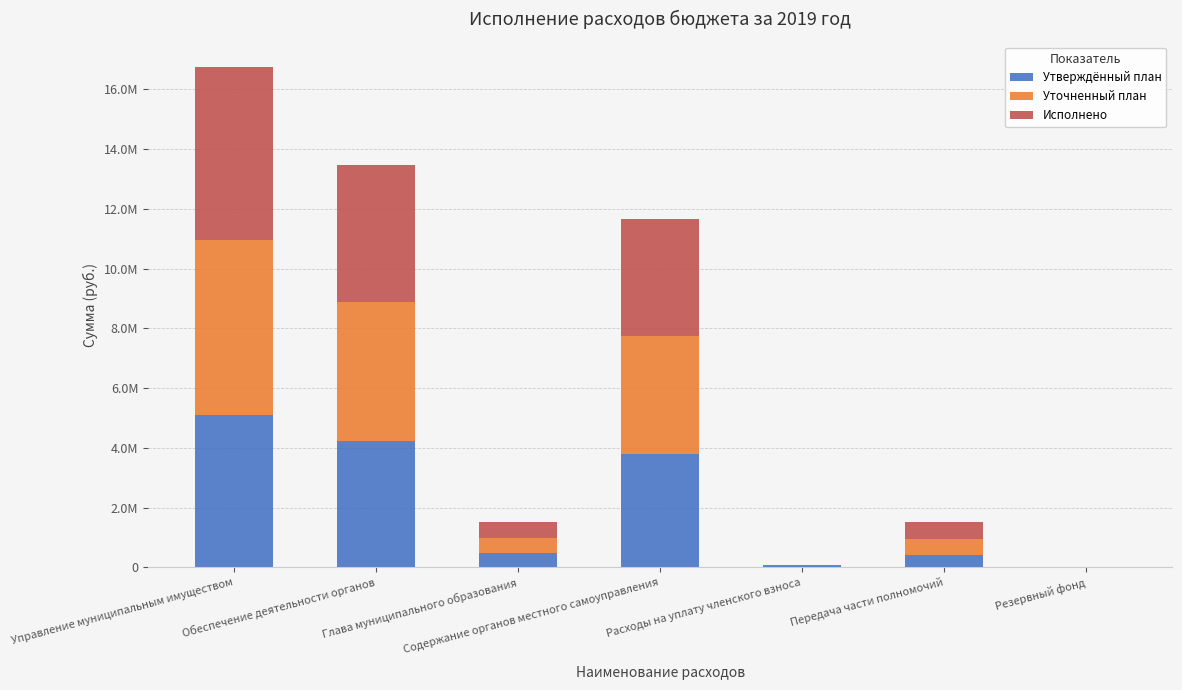

What is the value of the Утверждённый план bar at the 7th from the left?

1000.0